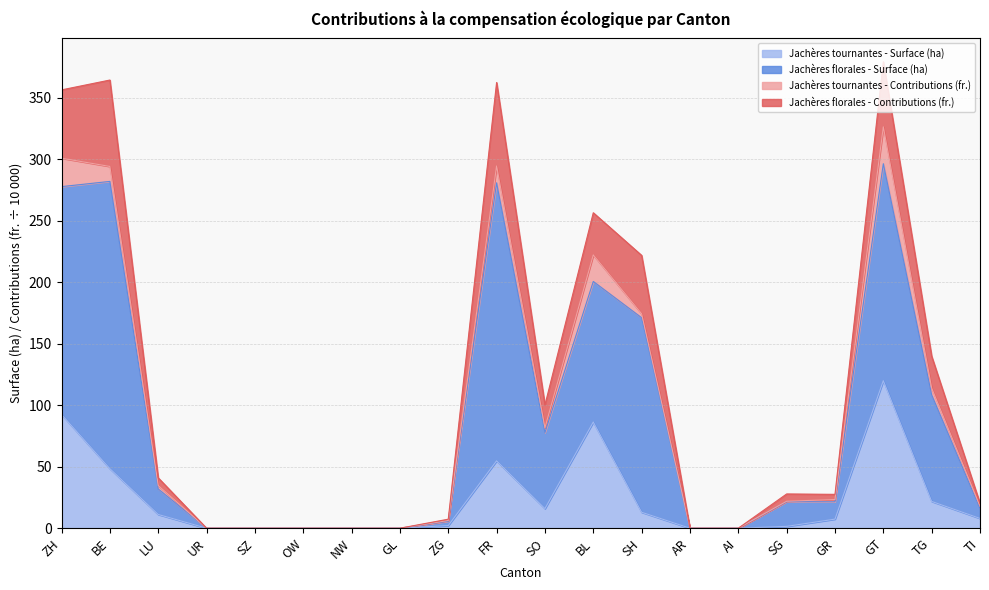

True or false: Jachères florales - Surface (ha) and Jachères tournantes - Contributions (fr.) intersect in this chart.

False